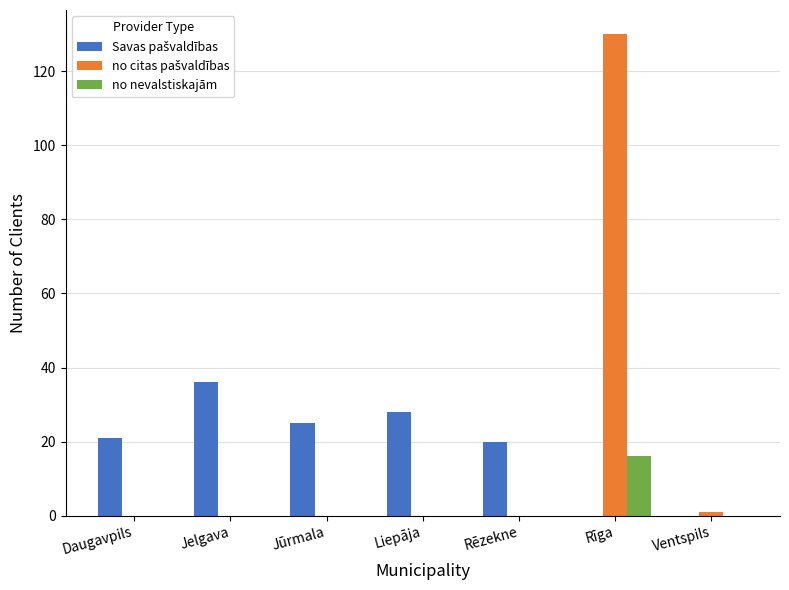

What is the maximum value for no nevalstiskajām?

16